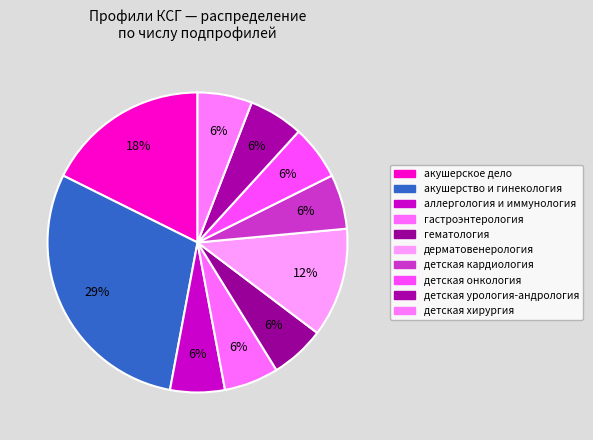

How many segments does this pie chart have?

10